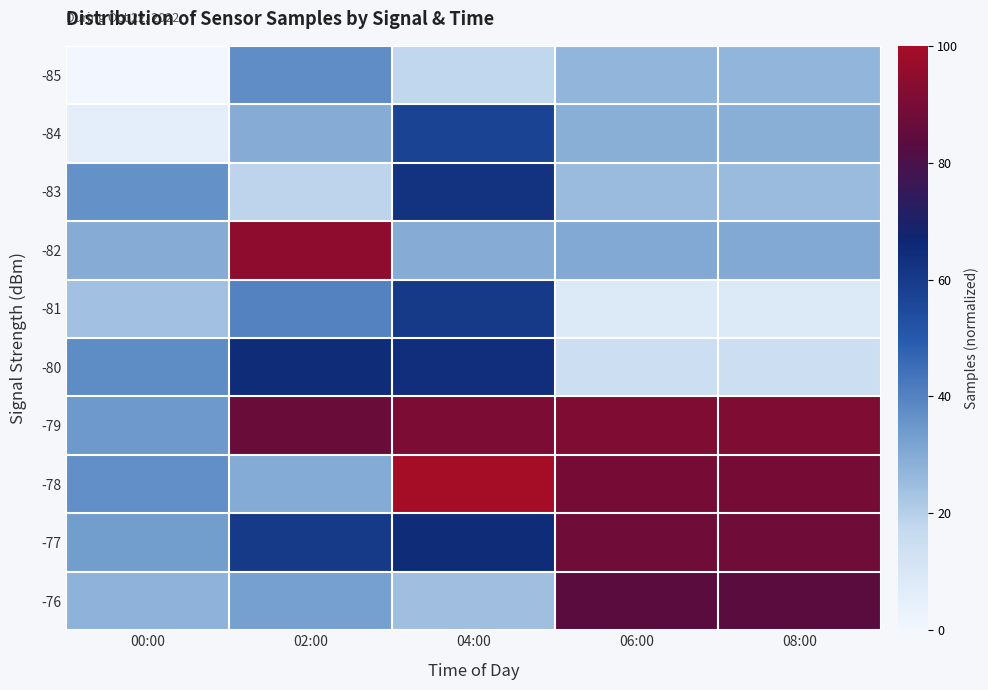

Reading right to left, extract all data points from this chart.

-85: 08:00=27.3	06:00=27.3	04:00=18.0	02:00=37.2	00:00=0.0
-84: 08:00=28.7	06:00=28.7	04:00=57.2	02:00=29.6	00:00=5.4
-83: 08:00=25.8	06:00=25.8	04:00=62.4	02:00=18.4	00:00=36.5
-82: 08:00=30.4	06:00=30.4	04:00=29.5	02:00=94.8	00:00=29.6
-81: 08:00=8.6	06:00=8.6	04:00=60.3	02:00=39.9	00:00=23.9
-80: 08:00=14.7	06:00=14.7	04:00=63.7	02:00=64.7	00:00=37.5
-79: 08:00=91.4	06:00=91.4	04:00=90.7	02:00=87.1	00:00=34.5
-78: 08:00=89.6	06:00=89.6	04:00=100.0	02:00=29.9	00:00=36.8
-77: 08:00=88.1	06:00=88.1	04:00=64.7	02:00=60.3	00:00=33.5
-76: 08:00=83.9	06:00=83.9	04:00=24.6	02:00=32.5	00:00=28.1